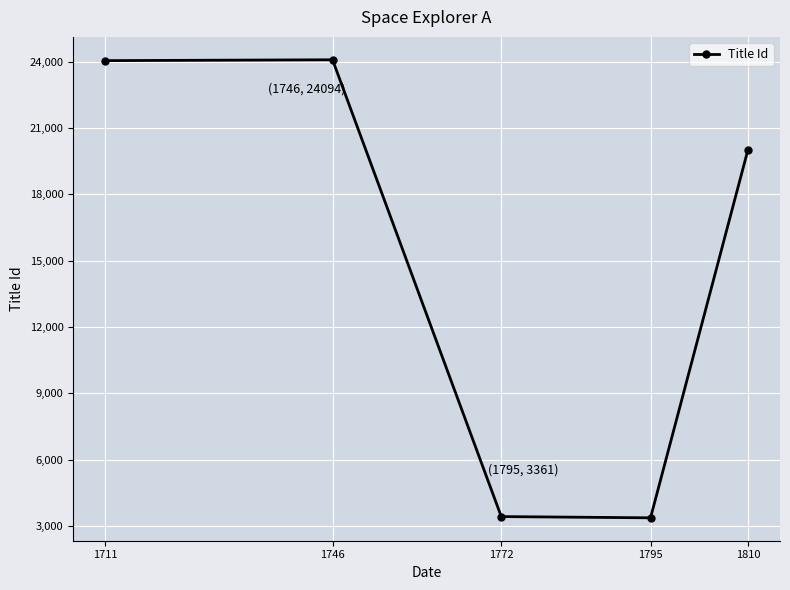

What is the sum of all values?

74939